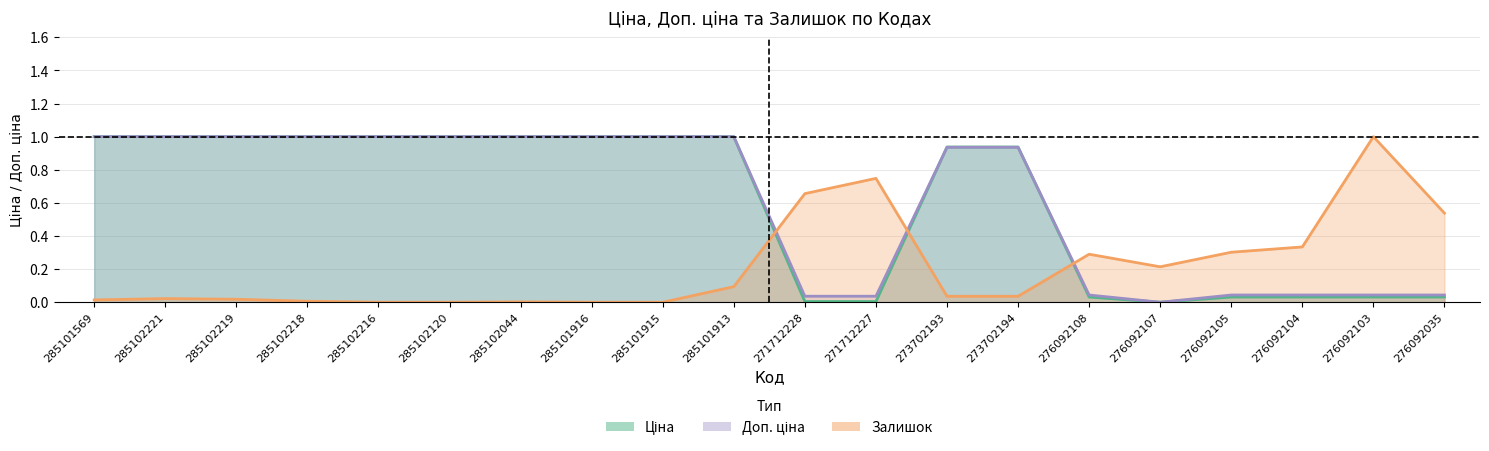

Reading left to right, list all the values displayed in this chart.

Ціна: 1.0	1.0	1.0	1.0	1.0	1.0	1.0	1.0	1.0	1.0	0.0	0.0	0.9	0.9	0.0	0.0	0.0	0.0	0.0	0.0
Доп. ціна: 1.0	1.0	1.0	1.0	1.0	1.0	1.0	1.0	1.0	1.0	0.0	0.0	0.9	0.9	0.0	0.0	0.0	0.0	0.0	0.0
Залишок: 0.0	0.0	0.0	0.0	0.0	0.0	0.0	0.0	0.0	0.1	0.7	0.7	0.0	0.0	0.3	0.2	0.3	0.3	1.0	0.5